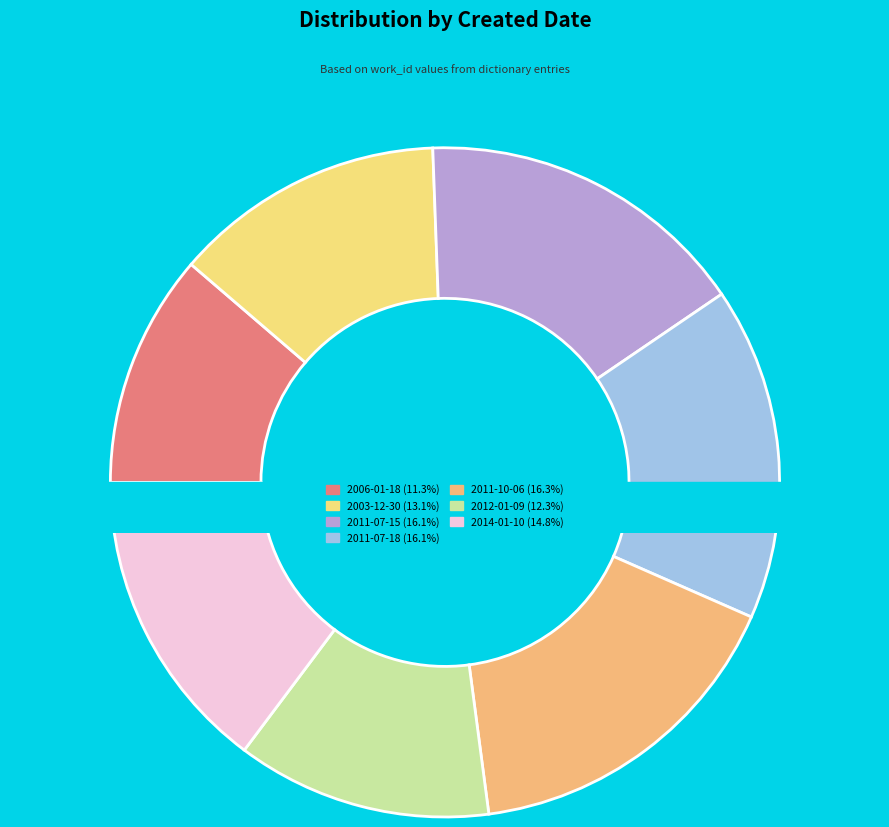

To the nearest percent, what is the difference between the 2011-07-15 and 2006-01-18 slice percentages?

5%